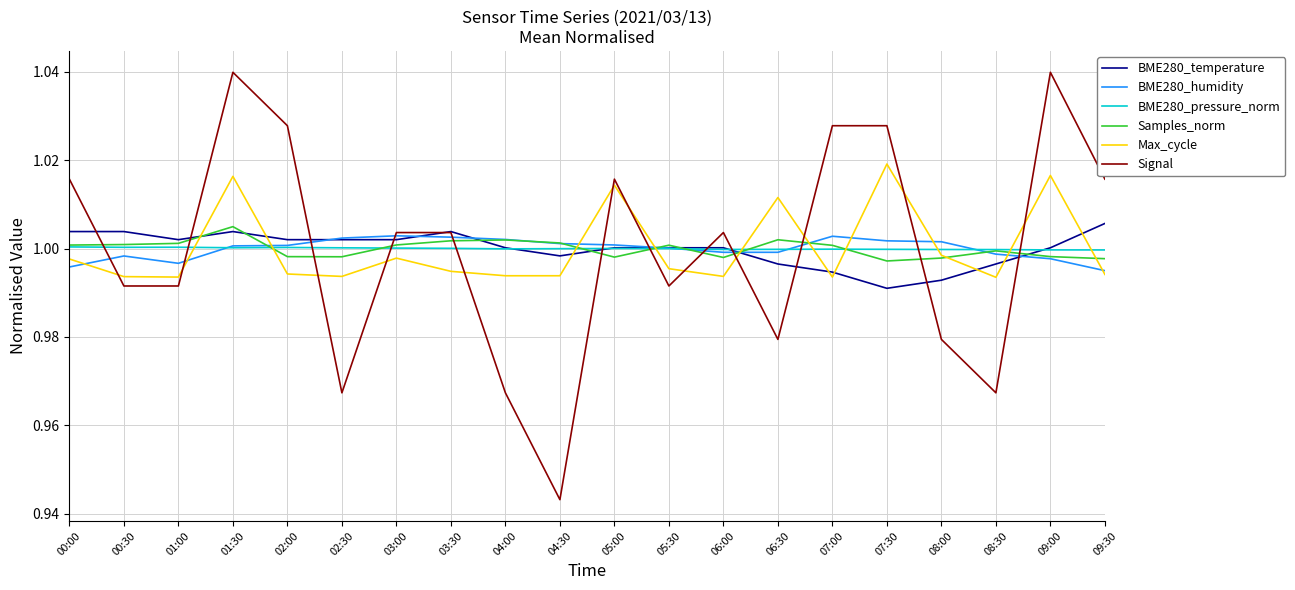

Between 01:00 and 03:30, which series saw the biggest shift?

Signal